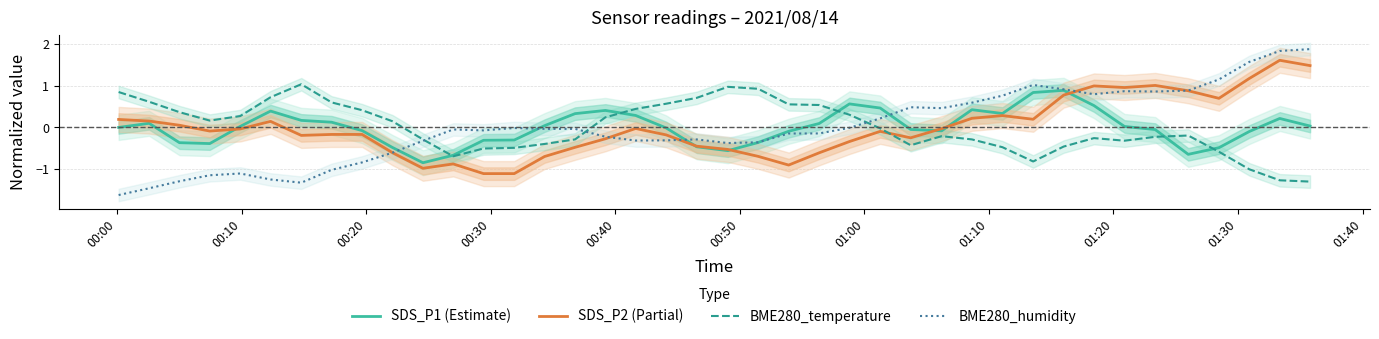

What is the highest value of the BME280_humidity series?

1.9